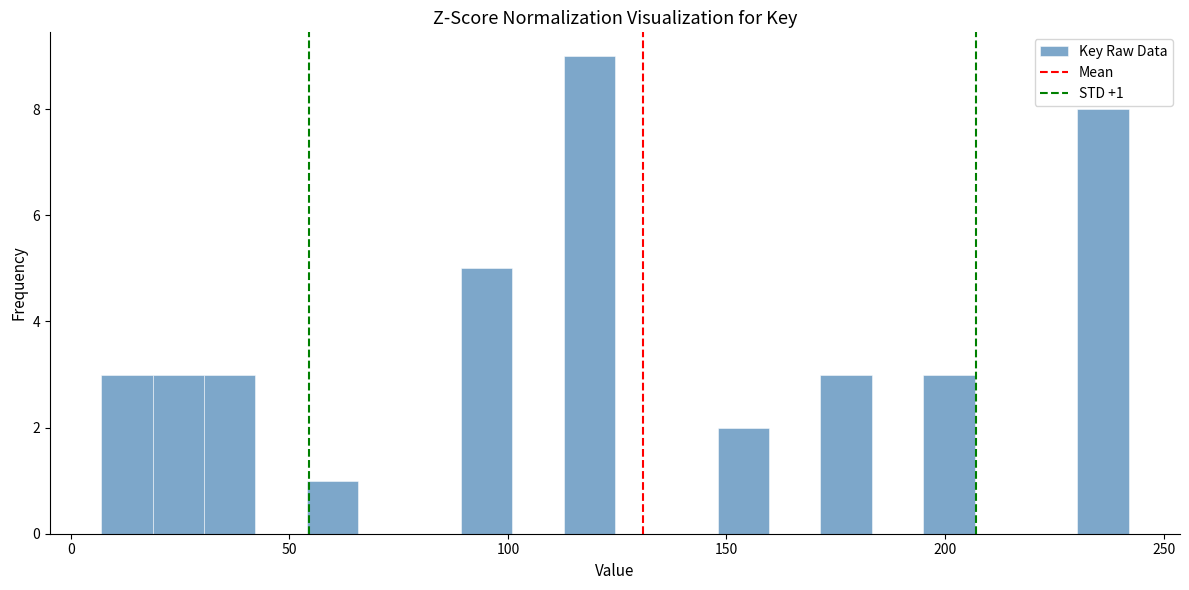

Around what value on the x-axis is the tallest bar? Give the approximate position of its centre, as read against the axis.

120